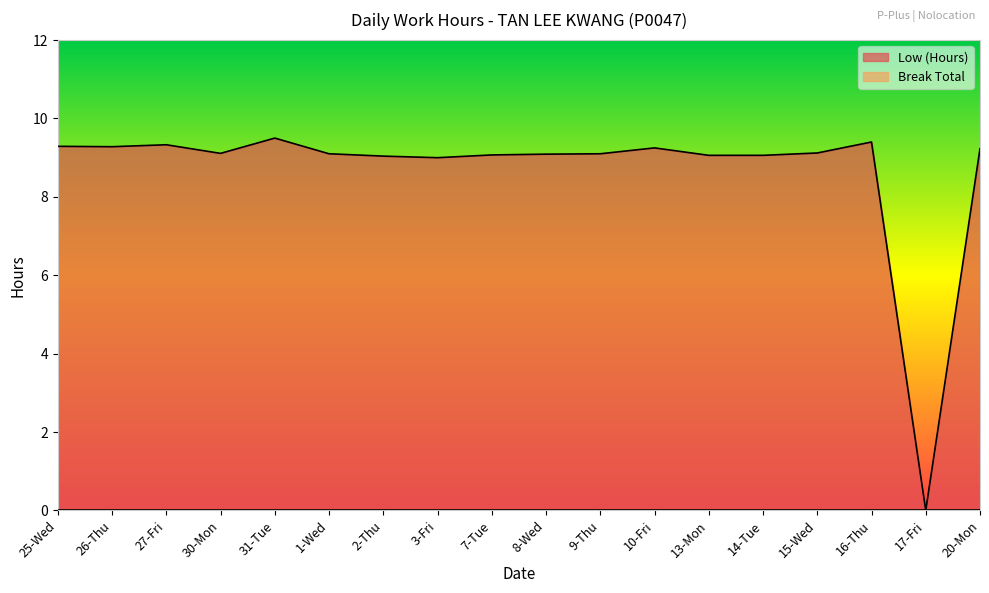

What is the difference between the second highest and second lowest values?

0.4